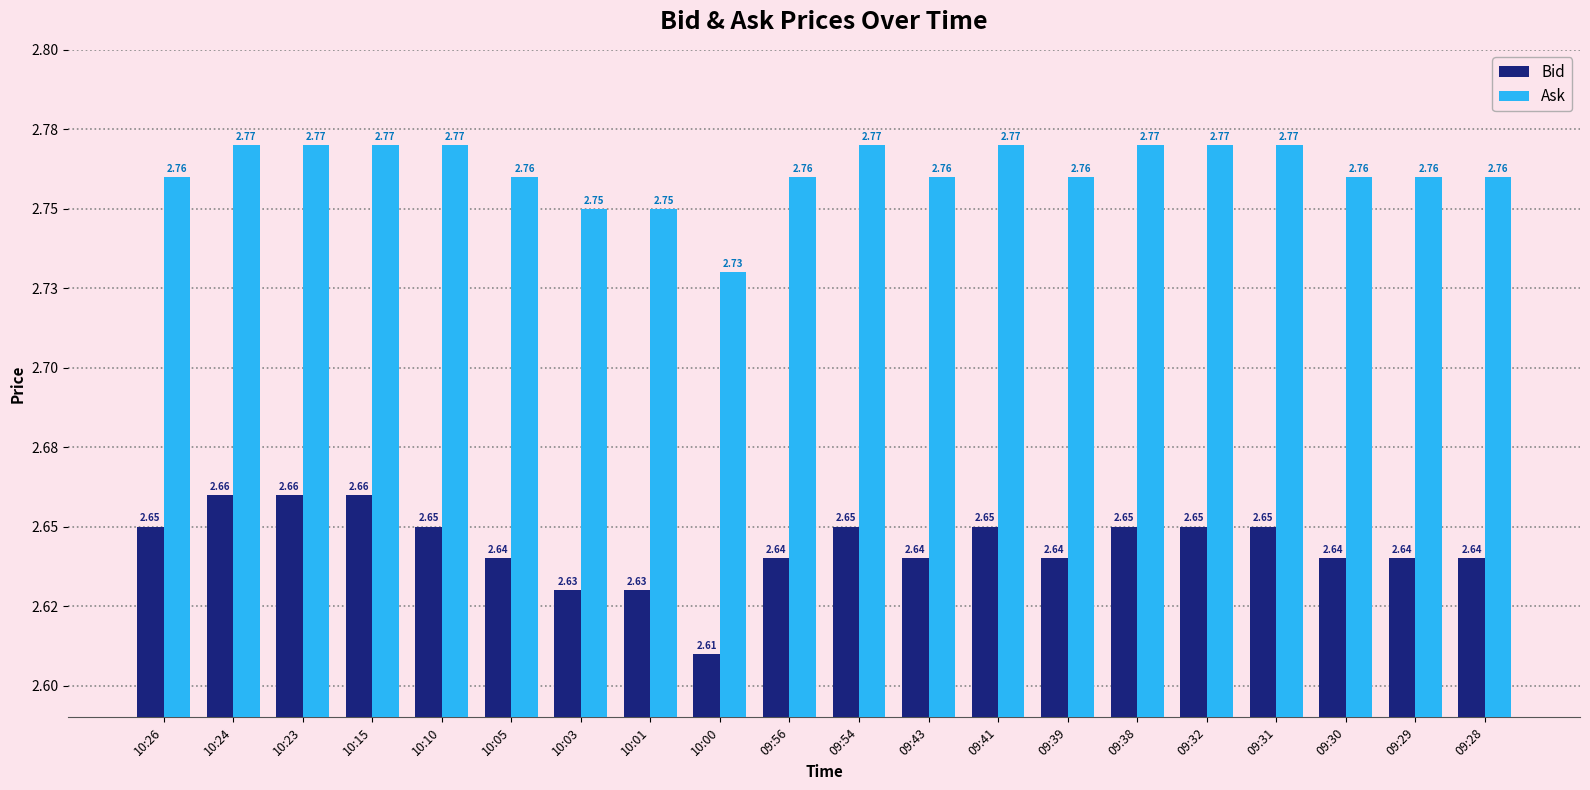

At how many categories does at least one series exceed 2?

20